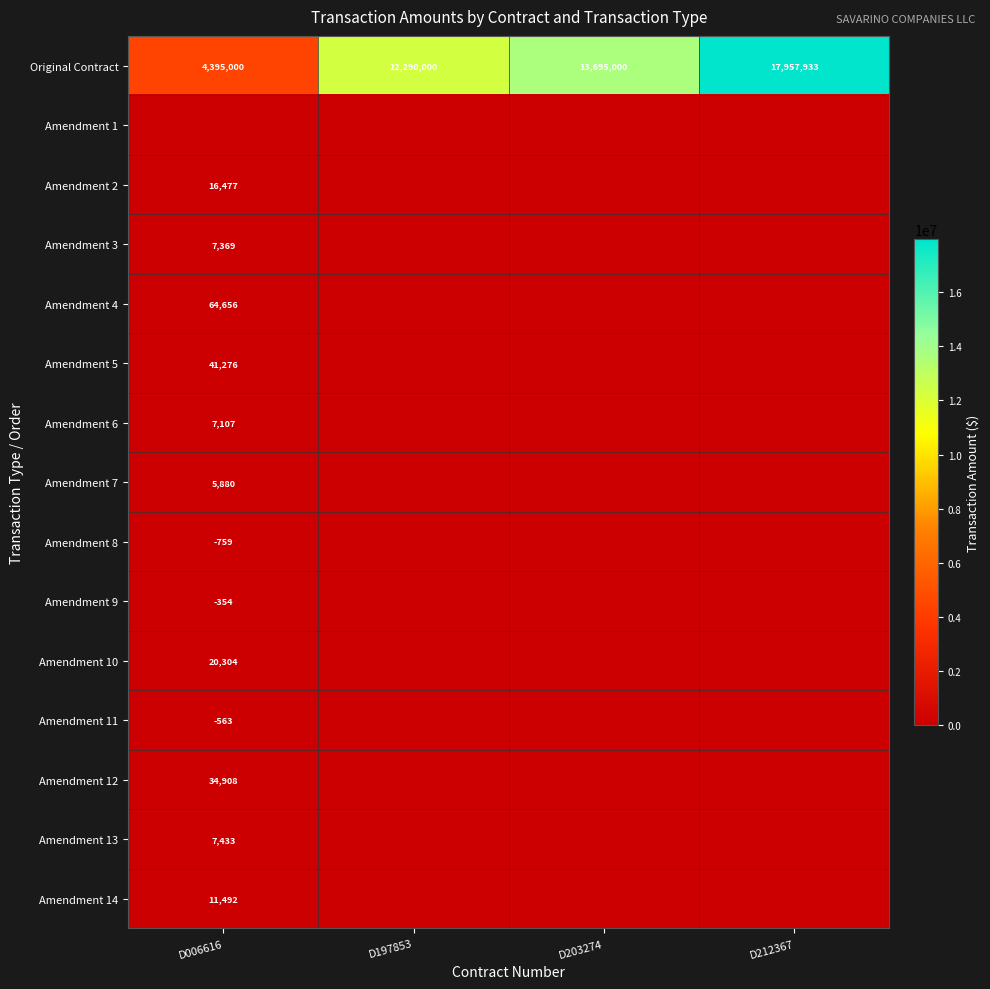

Which has a higher value, D203274 or D006616?

D203274